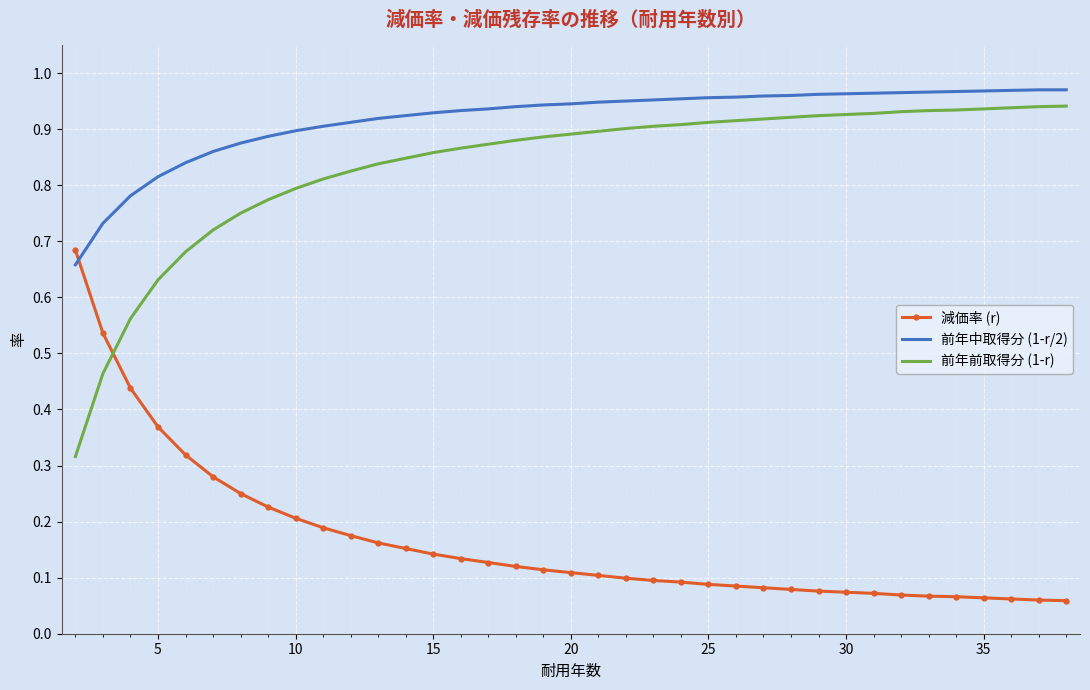

Which series has the largest total across all categories?

前年中取得分 (1-r/2)